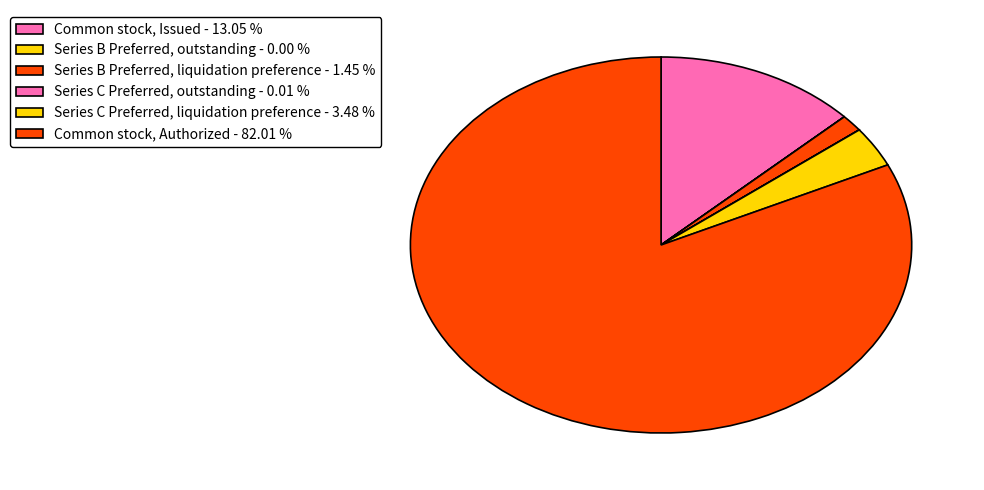

Which slice is the smallest?

Preferred stock (Series B), outstanding